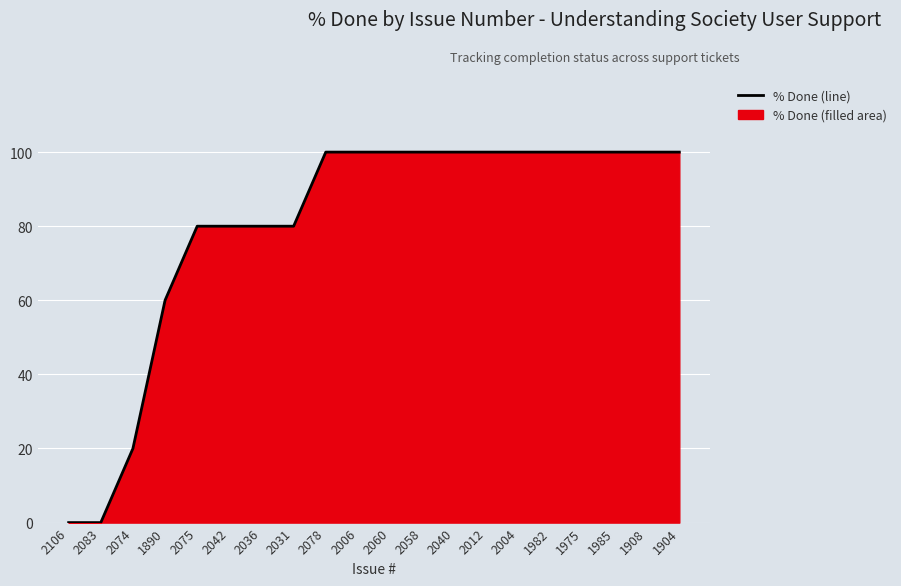

Reading right to left, transcribe all the data shown in this chart.

100	100	100	100	100	100	100	100	100	100	100	100	80	80	80	80	60	20	0	0